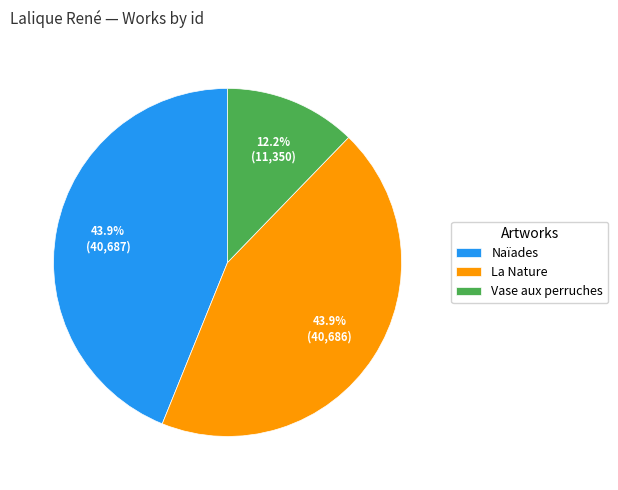

To the nearest percent, what is the average slice percentage?

33%